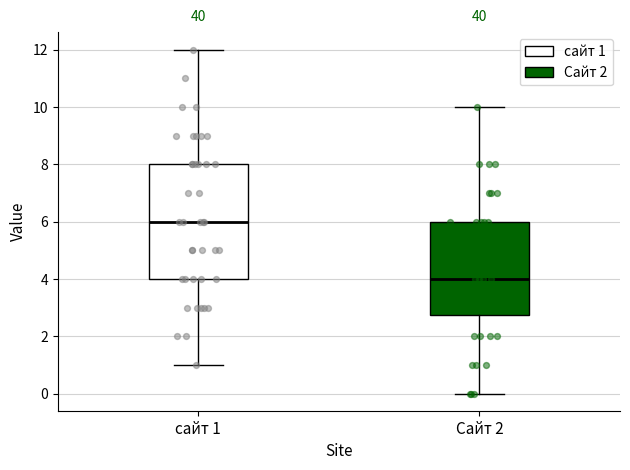

Reading left to right, read every box against the y-axis: the position of its median line, the range the box covers, and the ends of its whiskers. The values are not printed on the chart, so give them approximately, as read against the axis.

сайт 1: median 6.0, box 4.0 to 8.0, whiskers 1.0 to 12.0
Сайт 2: median 4.0, box 2.8 to 6.0, whiskers 0.0 to 10.0